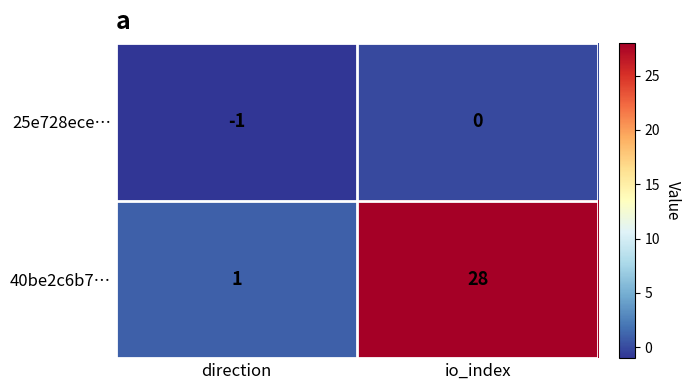

At which category is the sum across all series the highest?

io_index